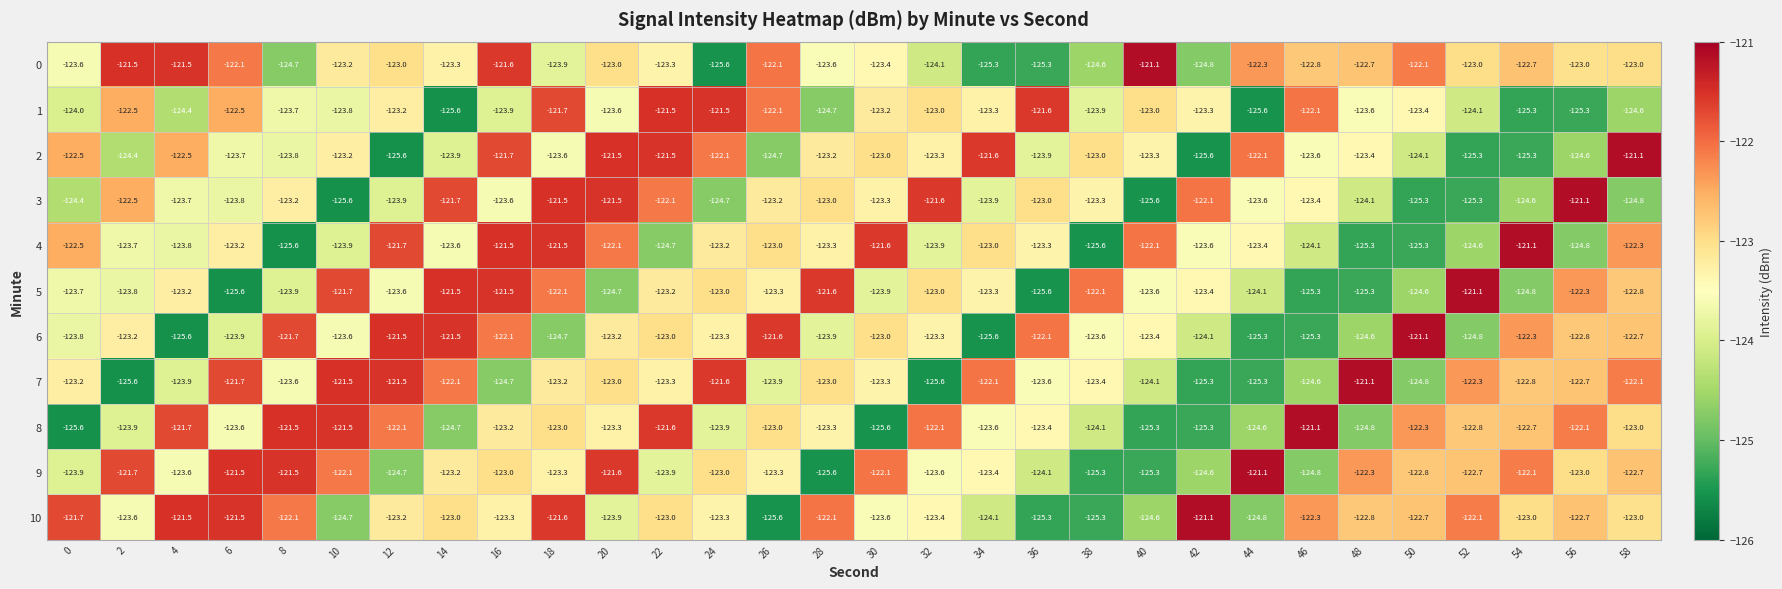

What is the sum of the 7 values at 6 and 26?

-245.6